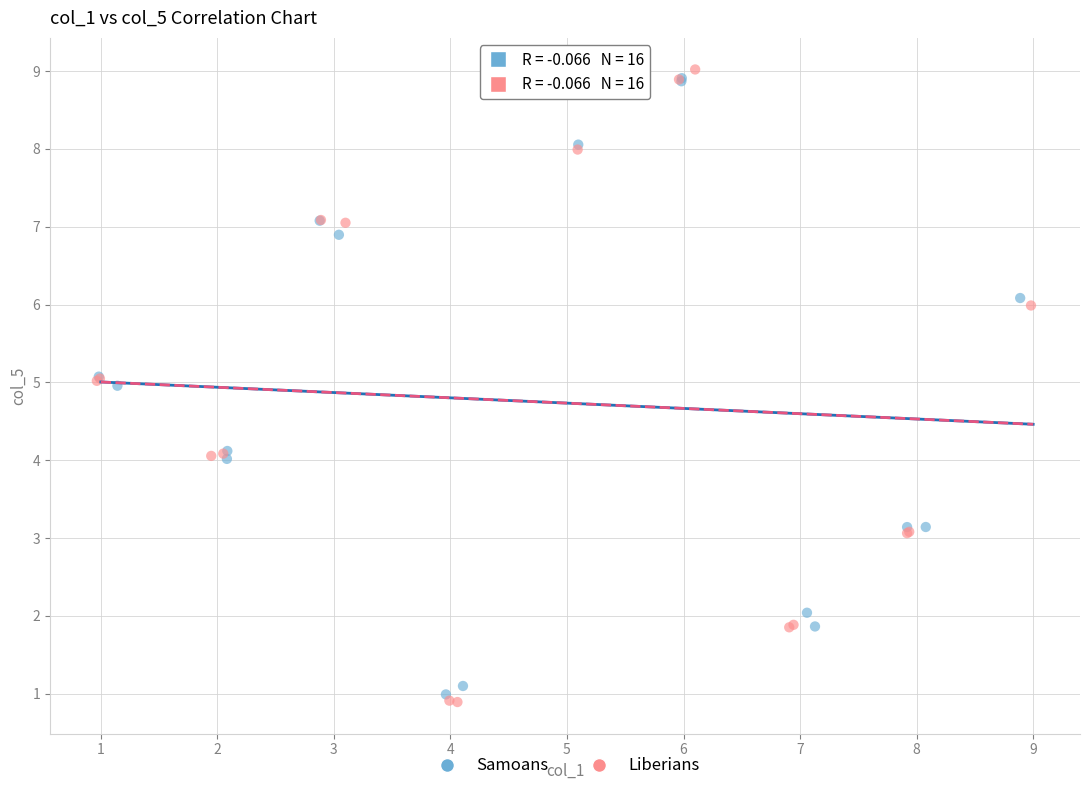

Which series contains the lowest Y value?

Liberians